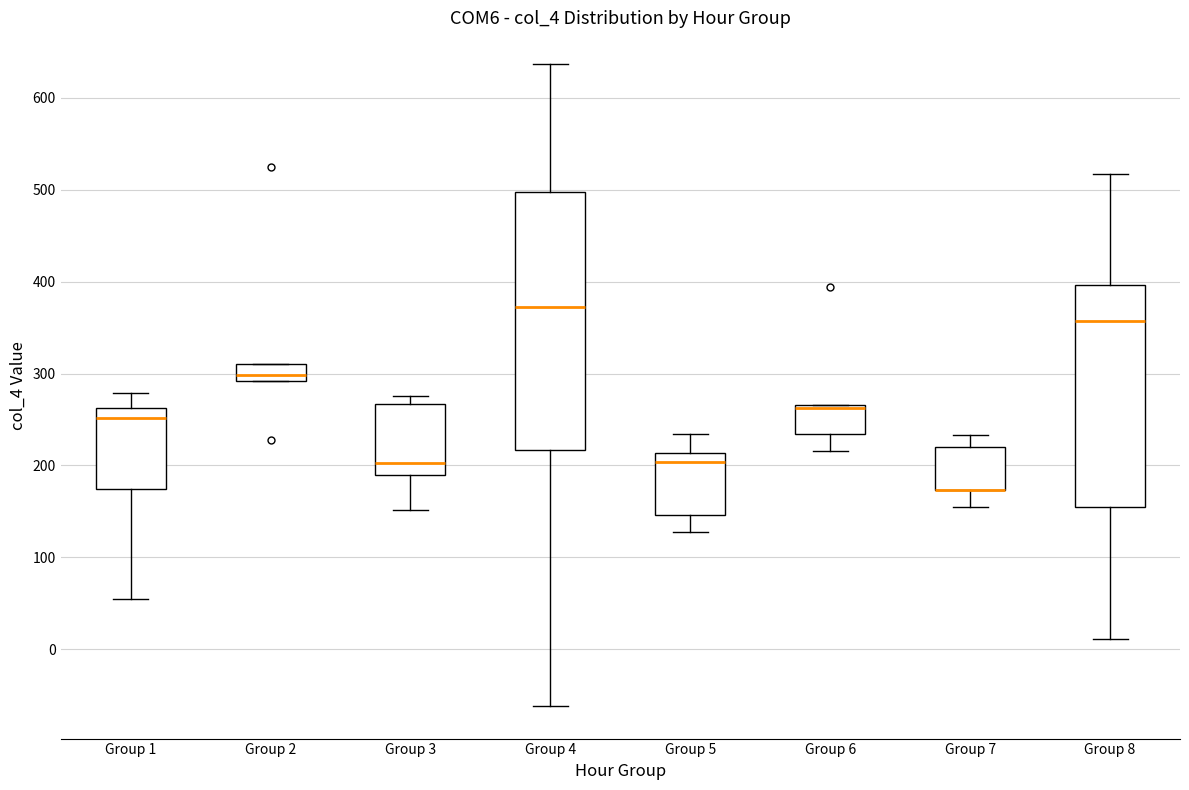

Reading left to right, read every box against the y-axis: the position of its median line, the range the box covers, and the ends of its whiskers. The values are not printed on the chart, so give them approximately, as read against the axis.

Group 1: median 250, box 170 to 260, whiskers 60 to 280
Group 2: median 300, box 290 to 310, whiskers 290 to 310
Group 3: median 200, box 190 to 270, whiskers 150 to 280
Group 4: median 370, box 220 to 500, whiskers -60 to 640
Group 5: median 200, box 150 to 210, whiskers 130 to 230
Group 6: median 260 (drawn on the box's upper edge), box 230 to 270, whiskers 220 to 270
Group 7: median 170 (drawn on the box's lower edge), box 170 to 220, whiskers 160 to 230
Group 8: median 360, box 160 to 400, whiskers 10 to 520